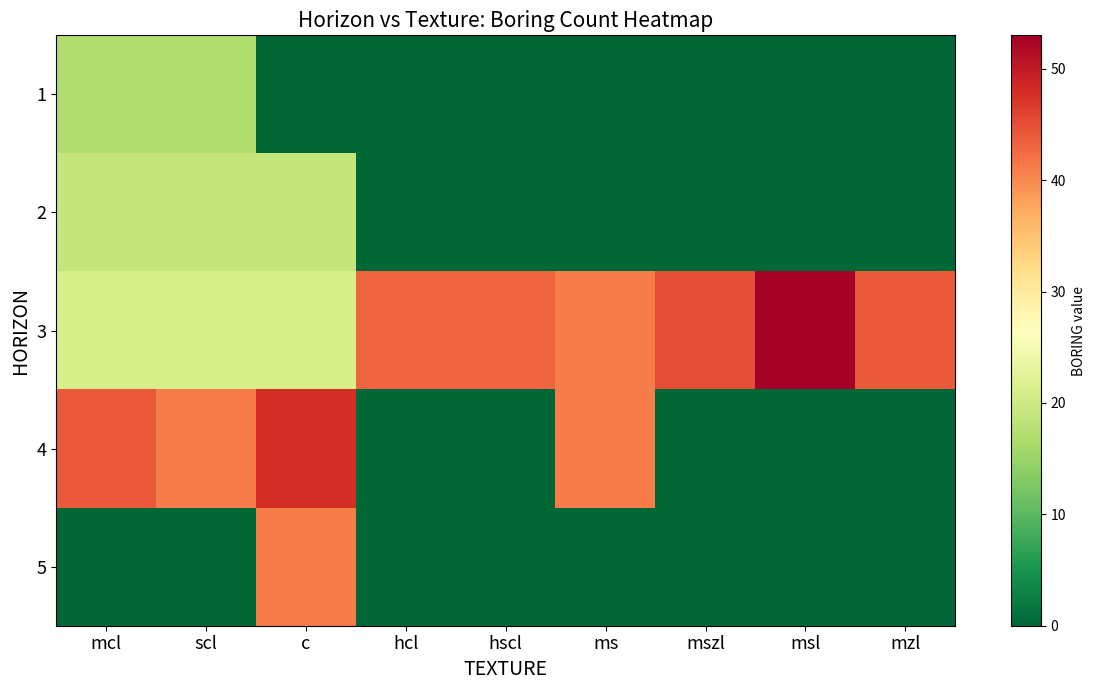

At how many categories does at least one series exceed 36?

9